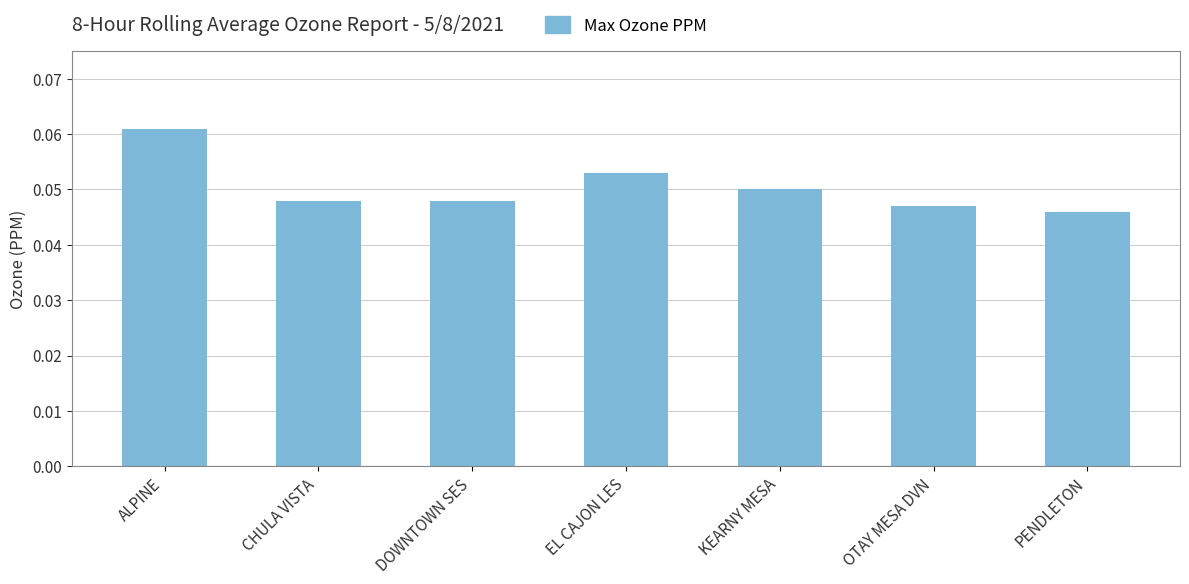

Count the values in the range 0 to 1.

7